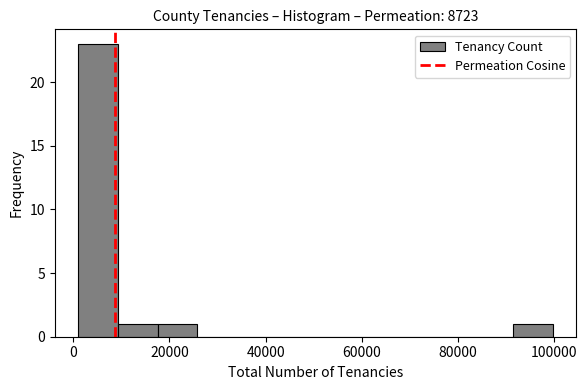

What is the height of the bar covering 92000 to 100000 on the x-axis? Neither the bar edges nor the heights are printed on the chart, so give them approximately, as read against the axes.

1